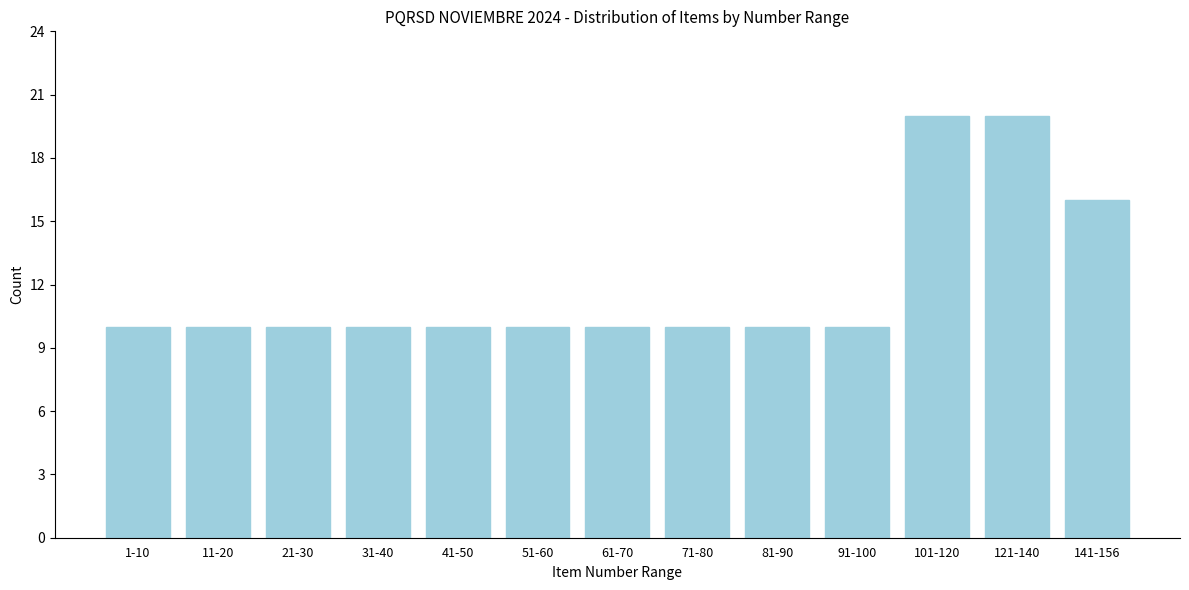

Reading right to left, list all the values displayed in this chart.

141-156=16	121-140=20	101-120=20	91-100=10	81-90=10	71-80=10	61-70=10	51-60=10	41-50=10	31-40=10	21-30=10	11-20=10	1-10=10